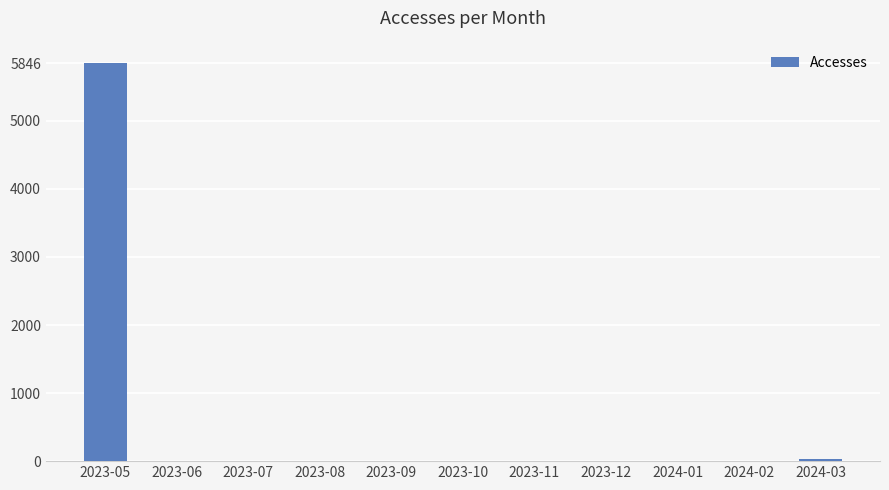

What is the sum of all values?

5888